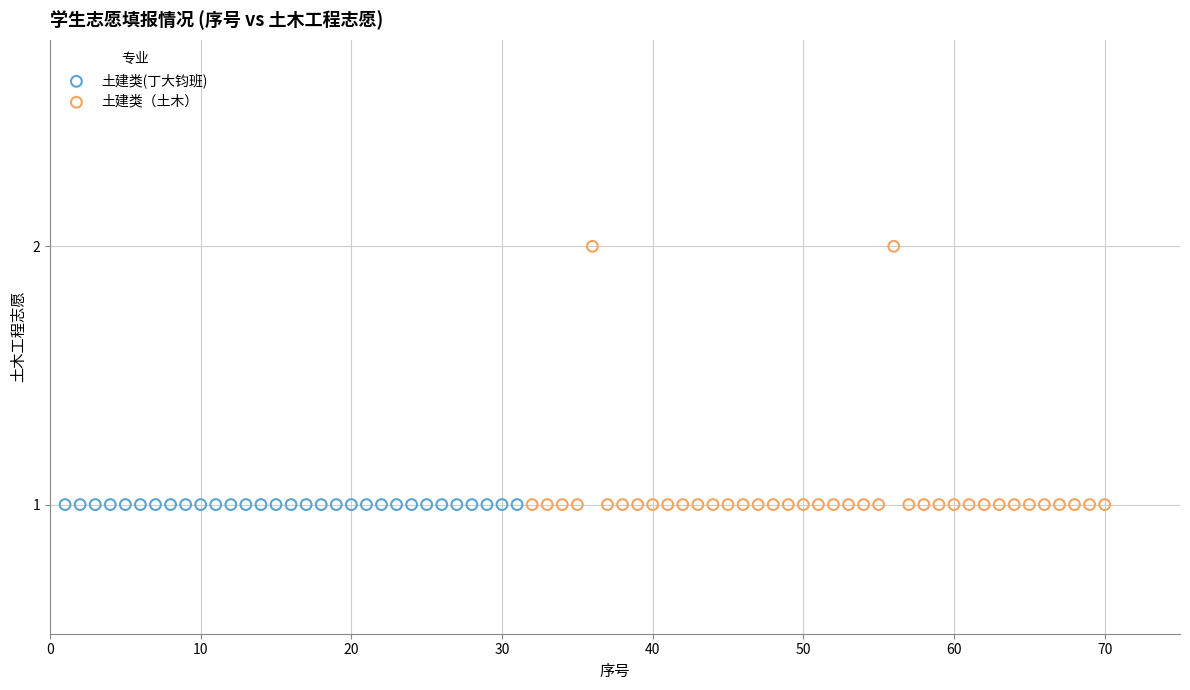

Which series reaches the maximum Y coordinate?

土建类（土木）